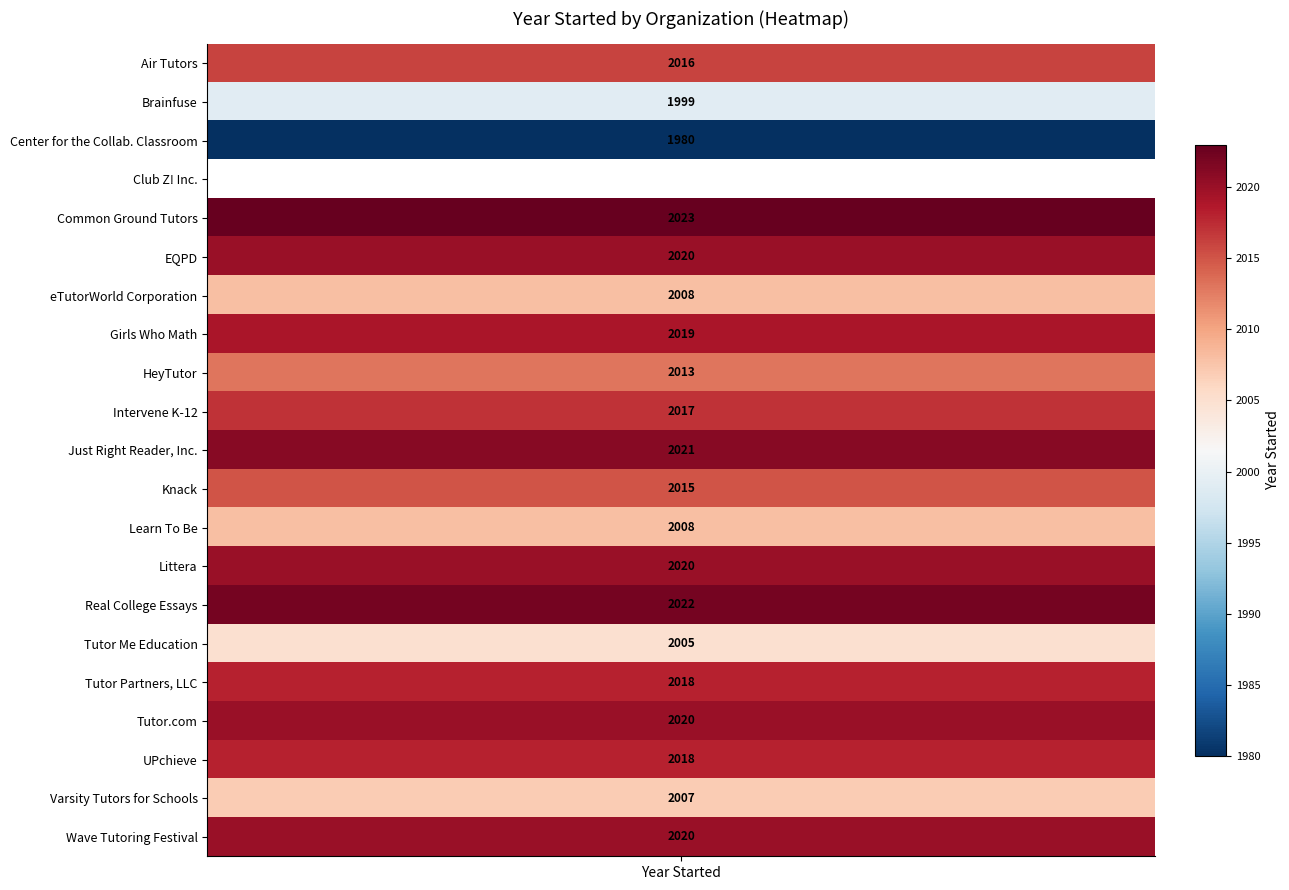

Is the value of HeyTutor at 9 greater than the value of Girls Who Math at 21?

No